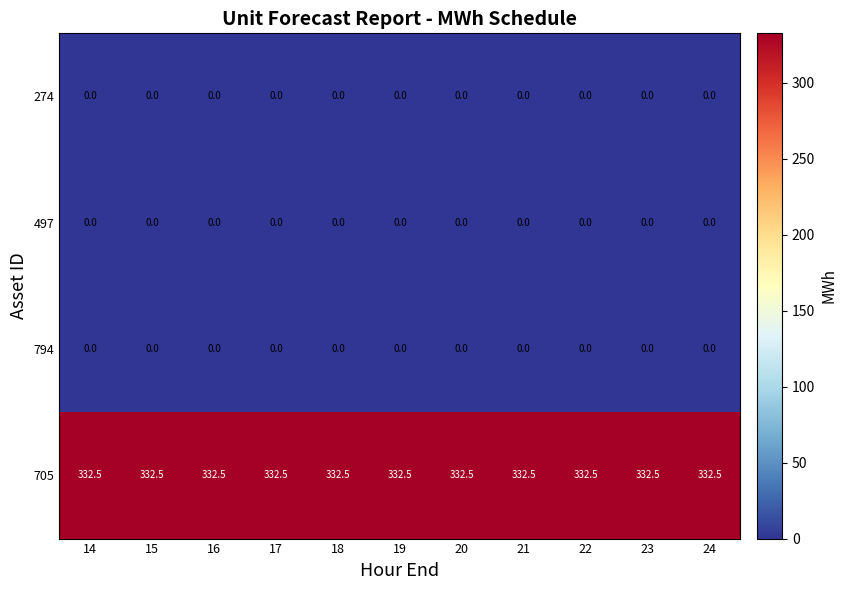

The 794 series shows 0.0 at 23. True or false?

True